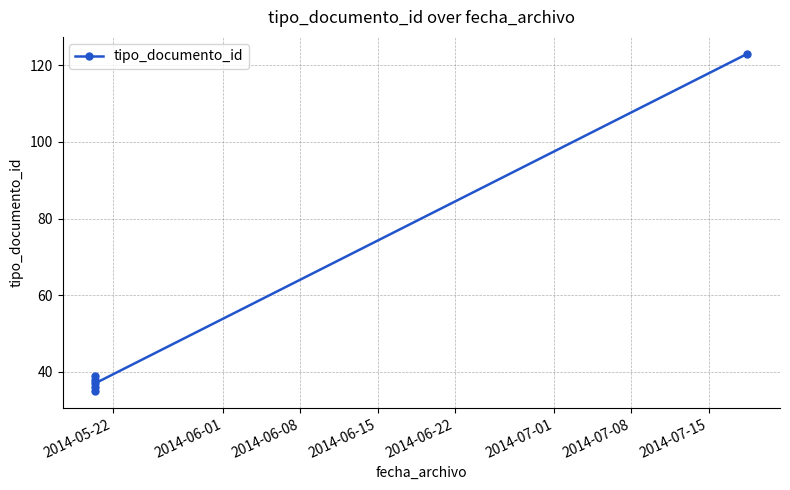

Does the chart display data point markers on the line(s)?

Yes